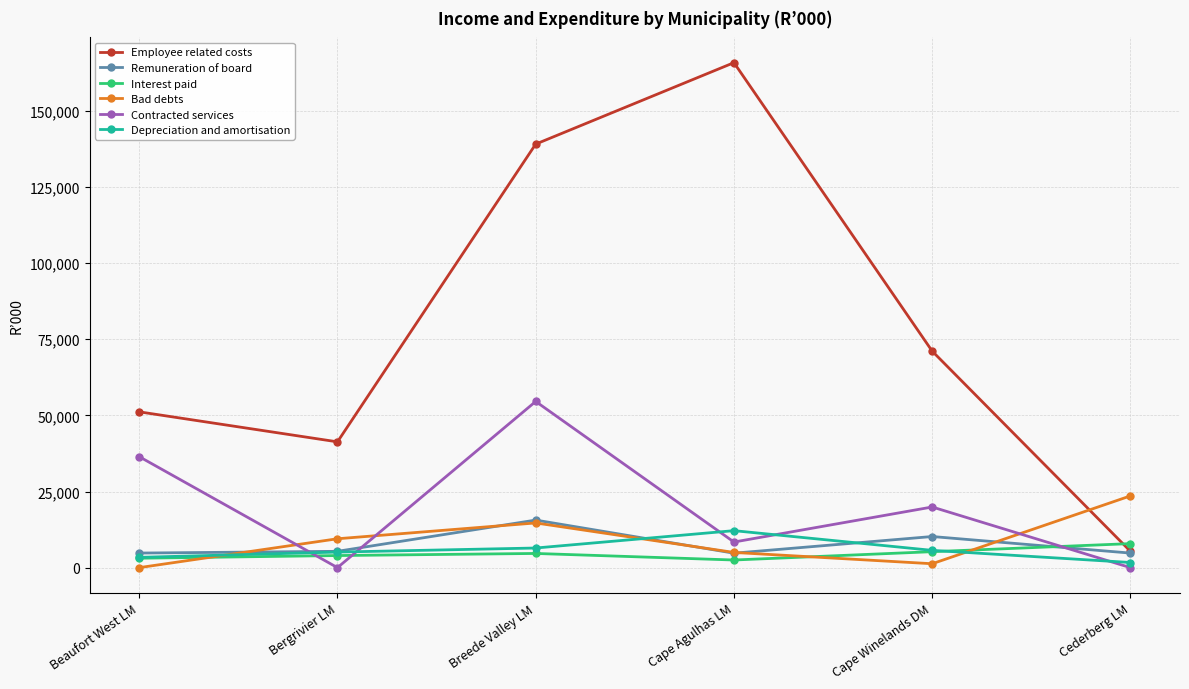

What is the difference between the highest and lowest values at Bergrivier LM?

41304